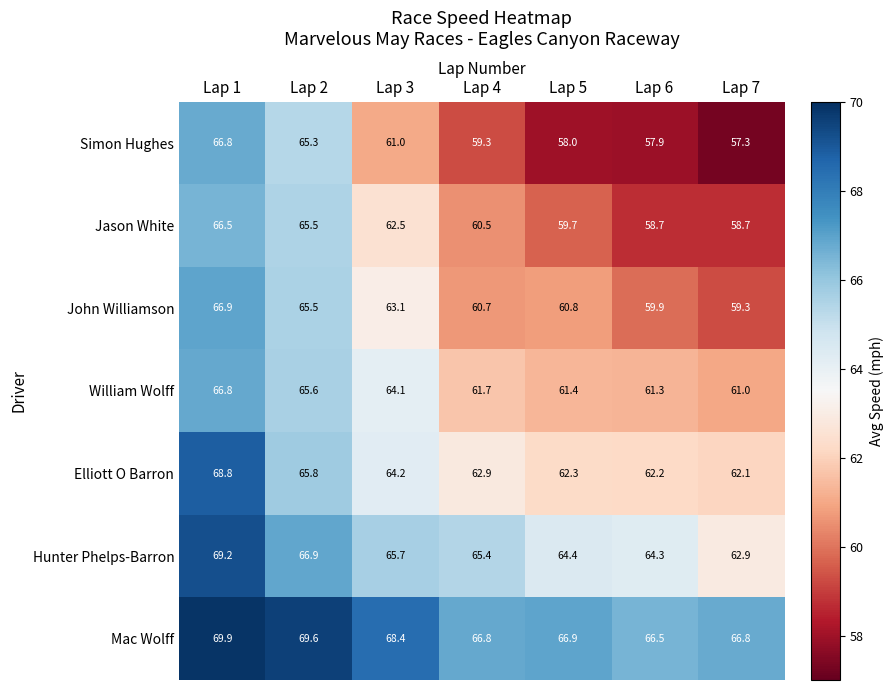

Which series changed the most between Lap 6 and Lap 7?

Hunter Phelps-Barron